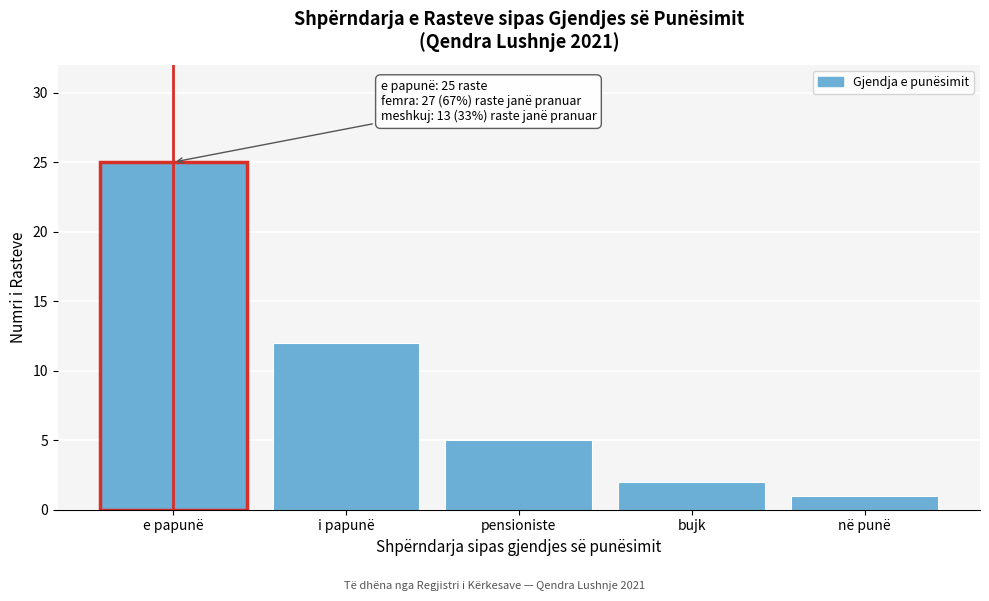

Reading right to left, list all the values displayed in this chart.

në punë=1	bujk=2	pensioniste=5	i papunë=12	e papunë=25